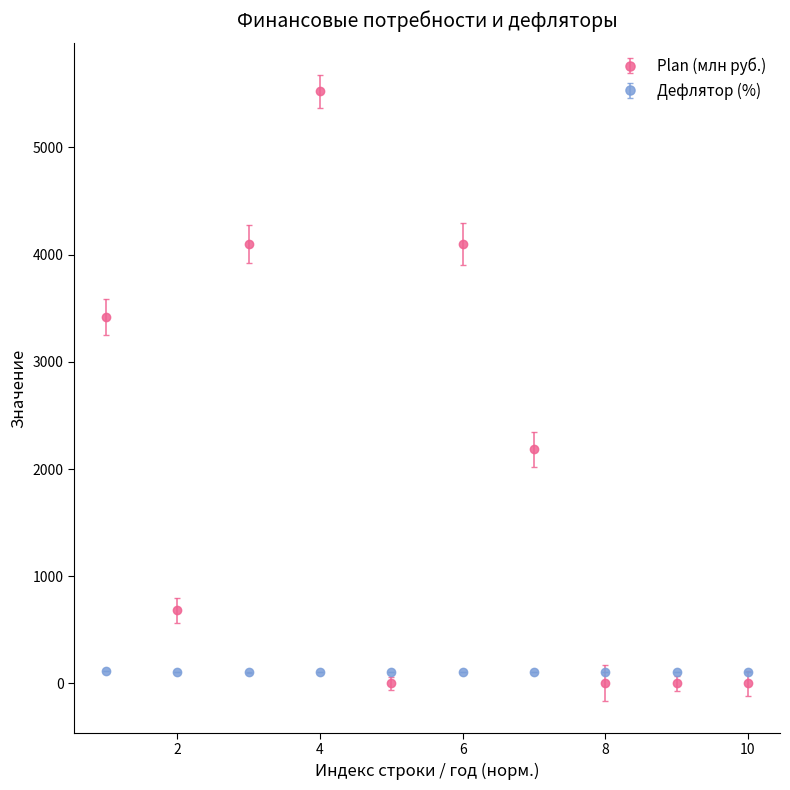

Which series has the widest spread of values?

Plan (млн руб.)